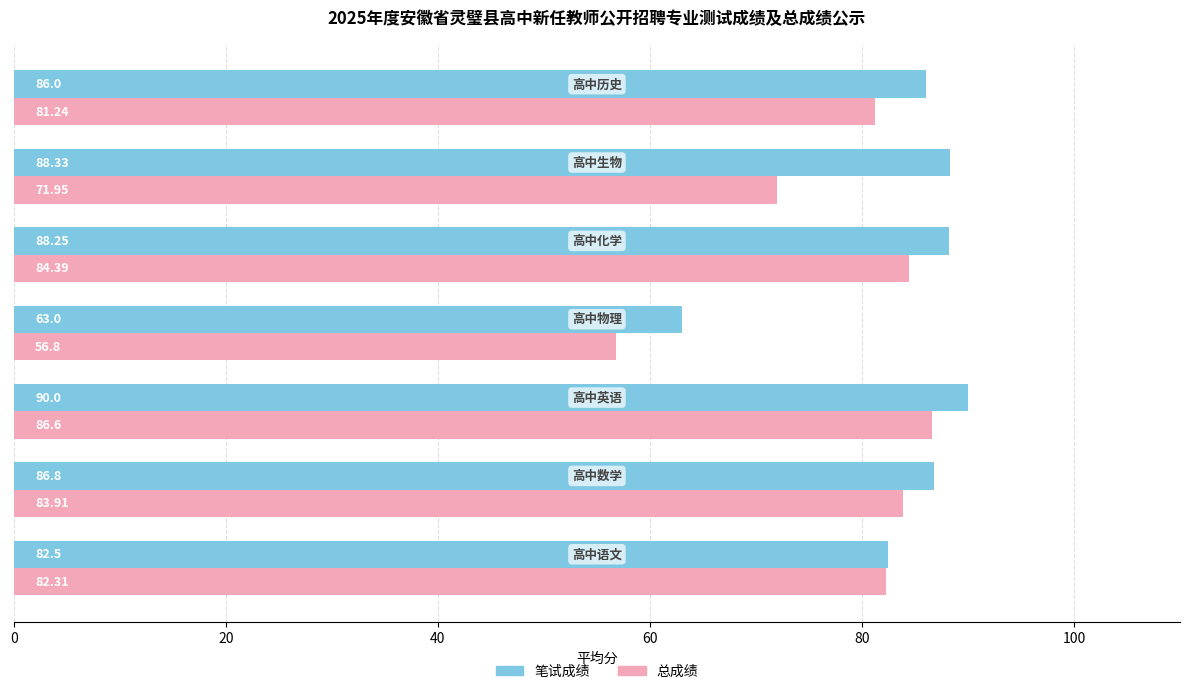

Which series has the largest total across all categories?

笔试成绩